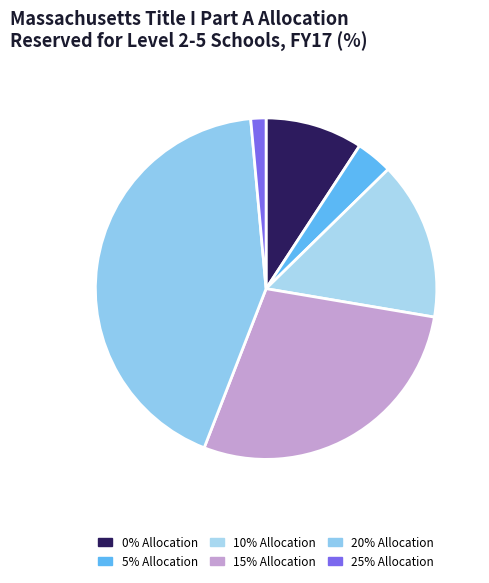

Count the number of slices in the pie.

6